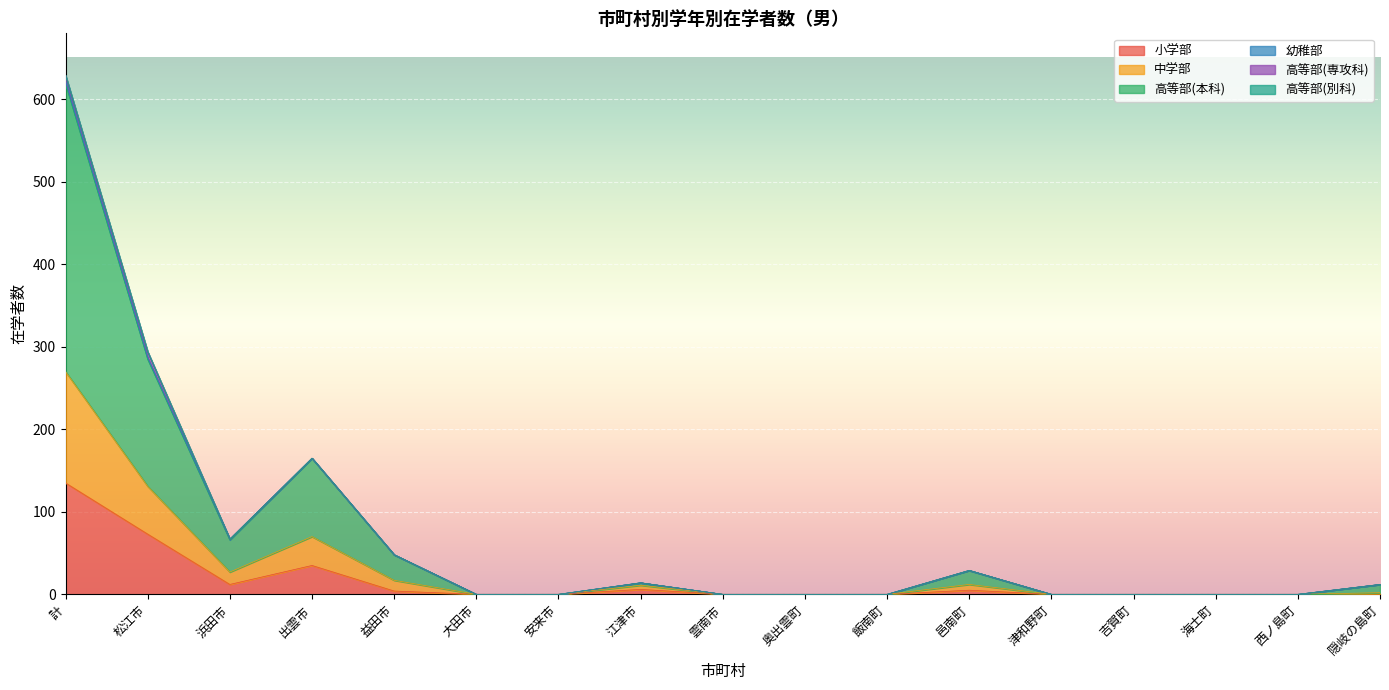

True or false: 小学部 and 中学部 intersect in this chart.

False